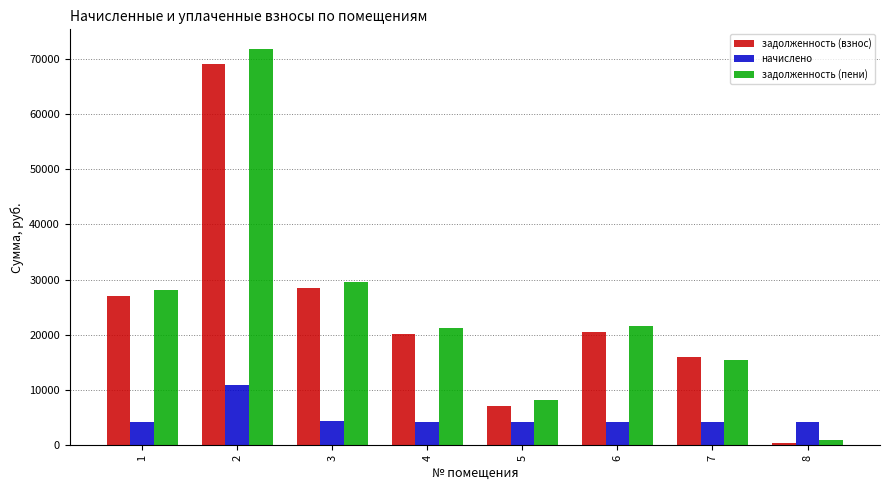

Which series has the widest spread of values?

задолженность (пени)